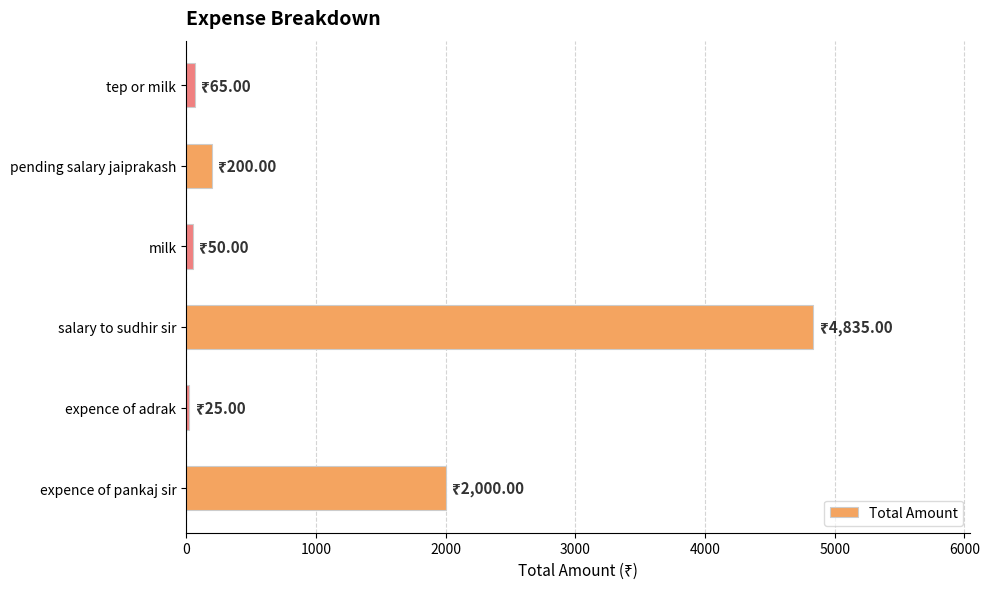

What is the difference between the maximum and second lowest values?

4785